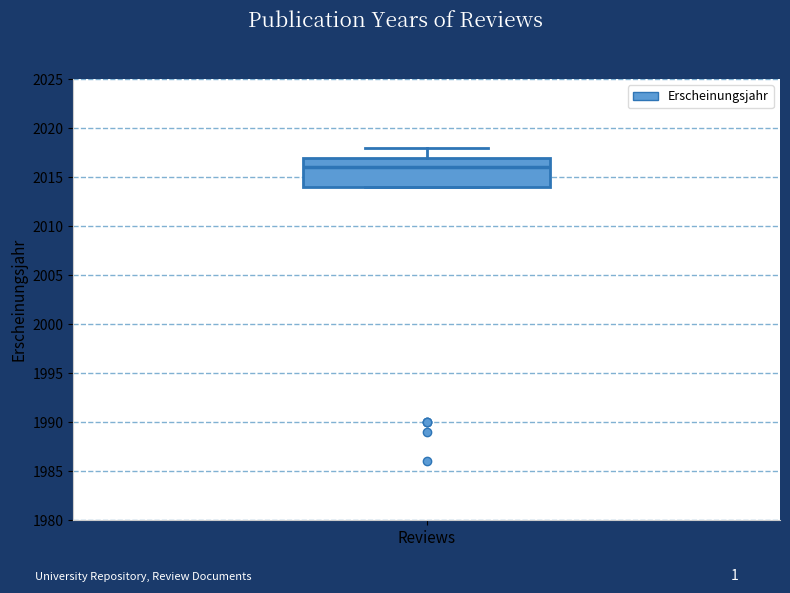

Where is the upper edge of the box for Reviews on the y-axis? The values are not printed on the chart, so give them approximately, as read against the axis.

2017